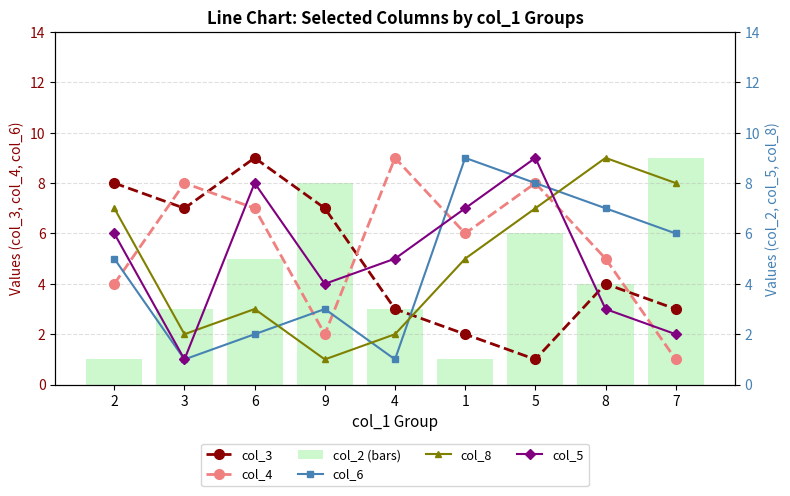

List the labels in order of col_2 (bars) value, smallest first.

2, 1, 3, 4, 8, 6, 5, 9, 7